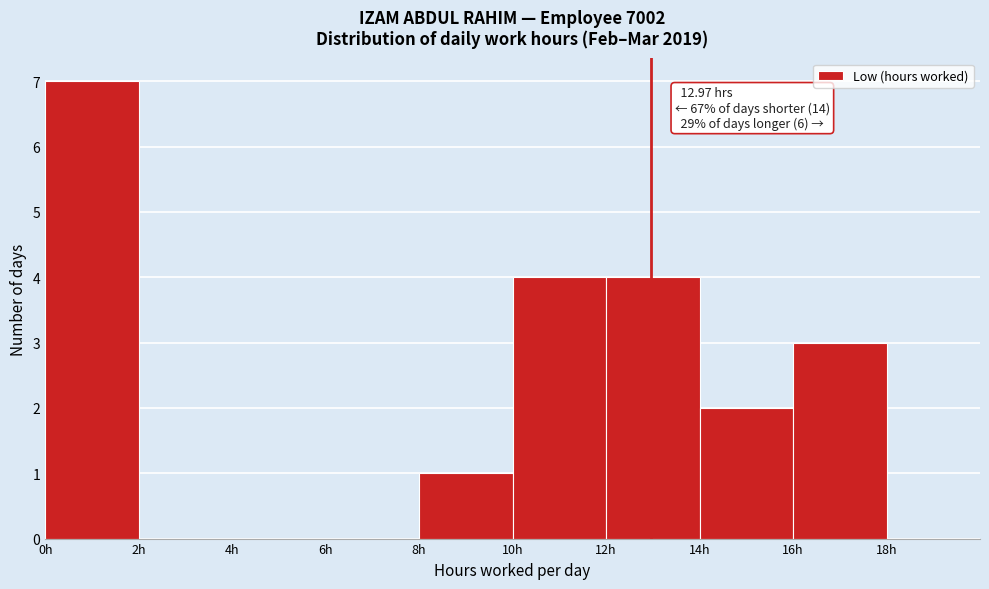

Over which range of the x-axis is the bar tallest?

0 to 2